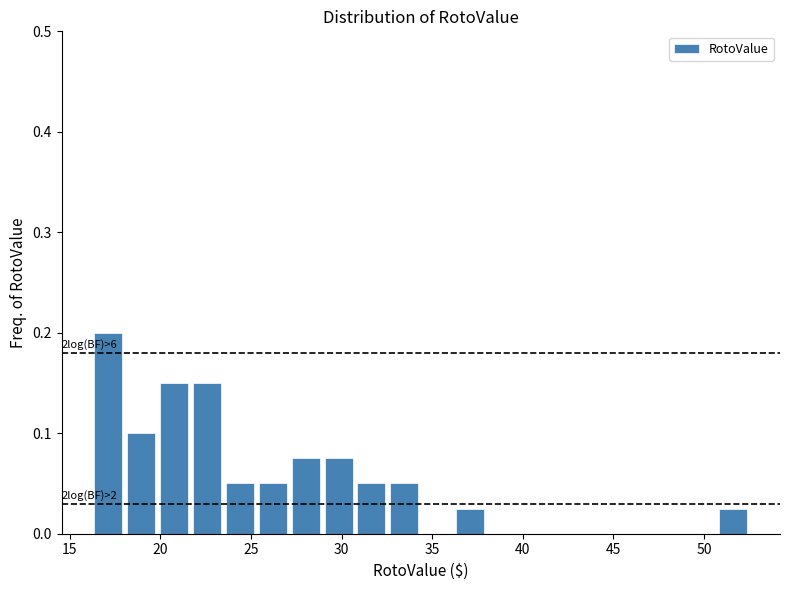

Around what value on the x-axis is the tallest bar? Give the approximate position of its centre, as read against the axis.

17.0